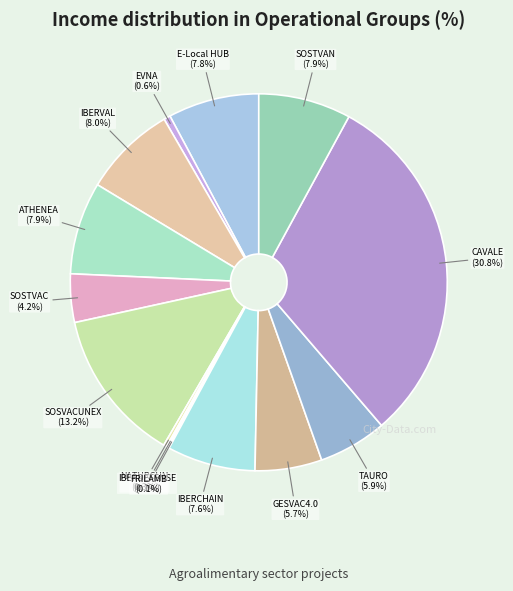

Count the number of slices in the pie.

14